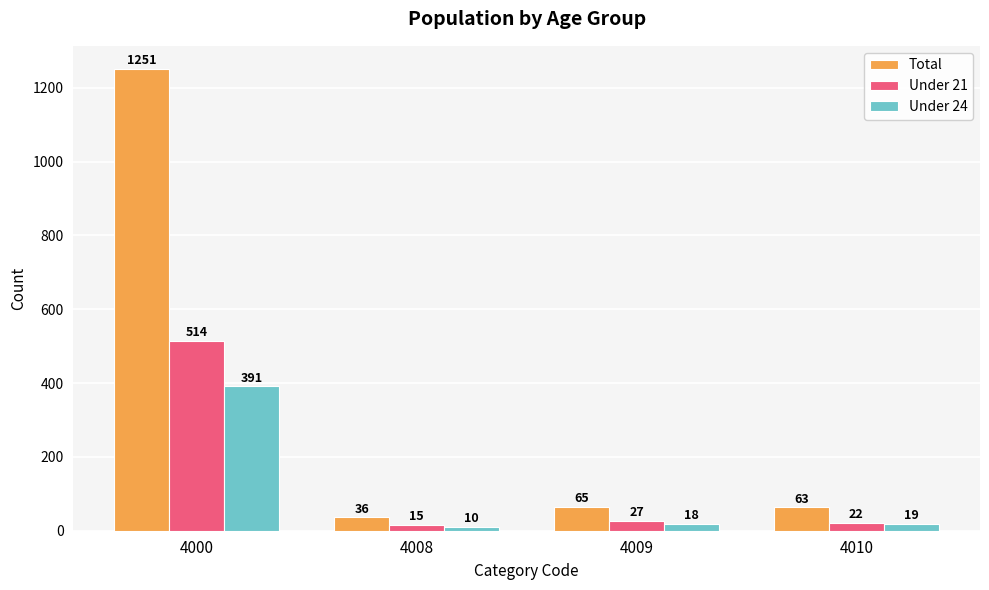

True or false: Total has a value of 65 at 4009.

True